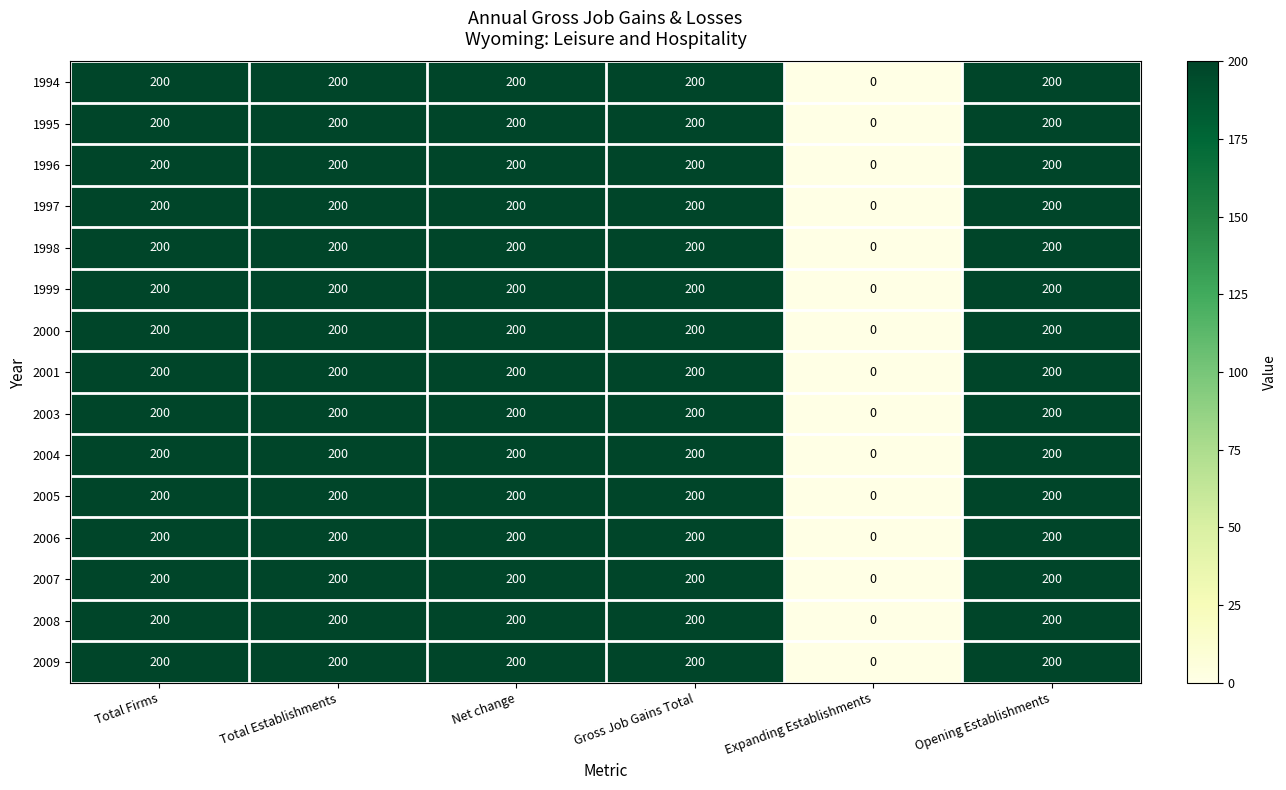

What is the total value across all series at Total Establishments?

3000